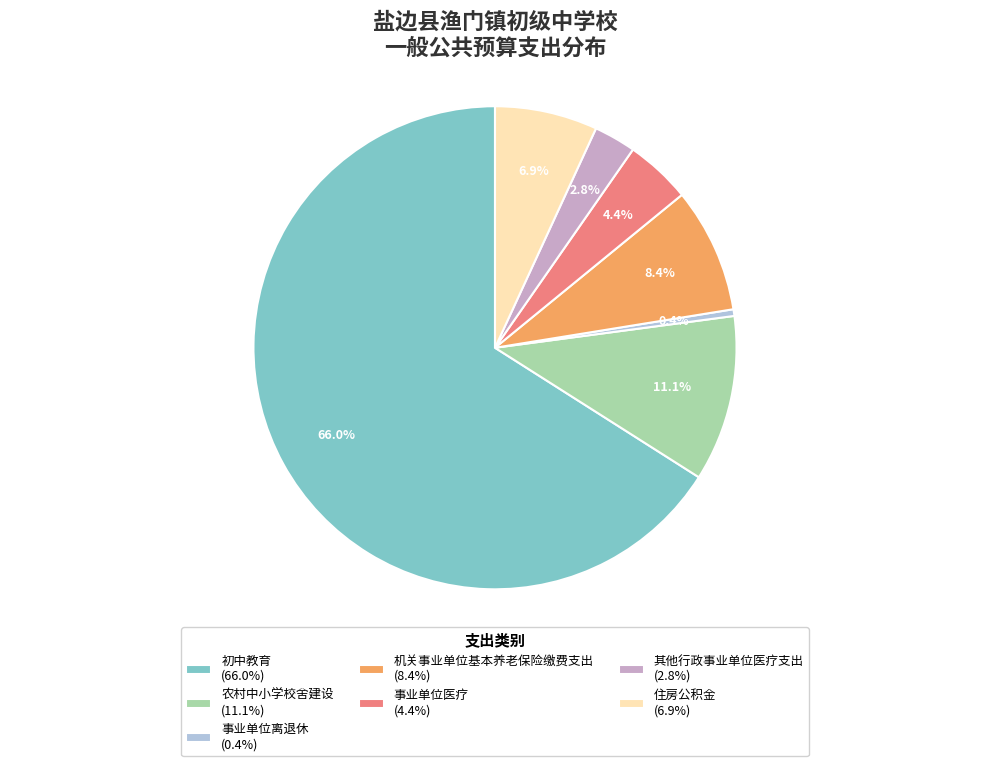

Which slice is the smallest?

事业单位离退休